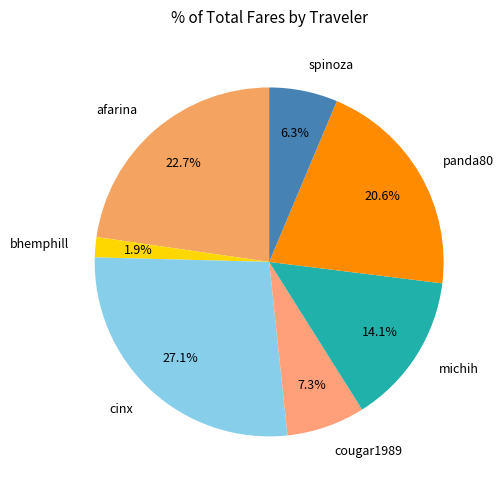

Is there a majority slice in this chart?

No